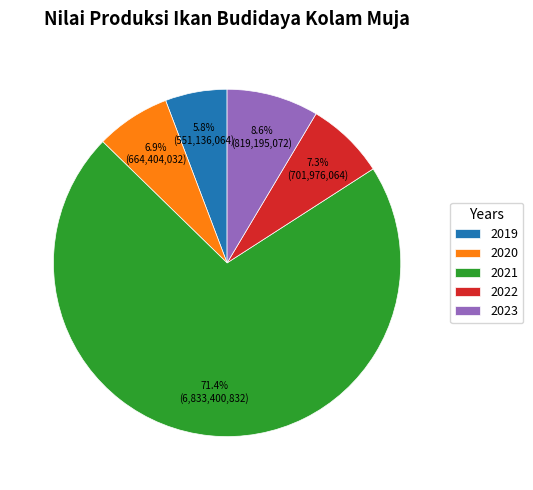

Which slice is the smallest?

2019